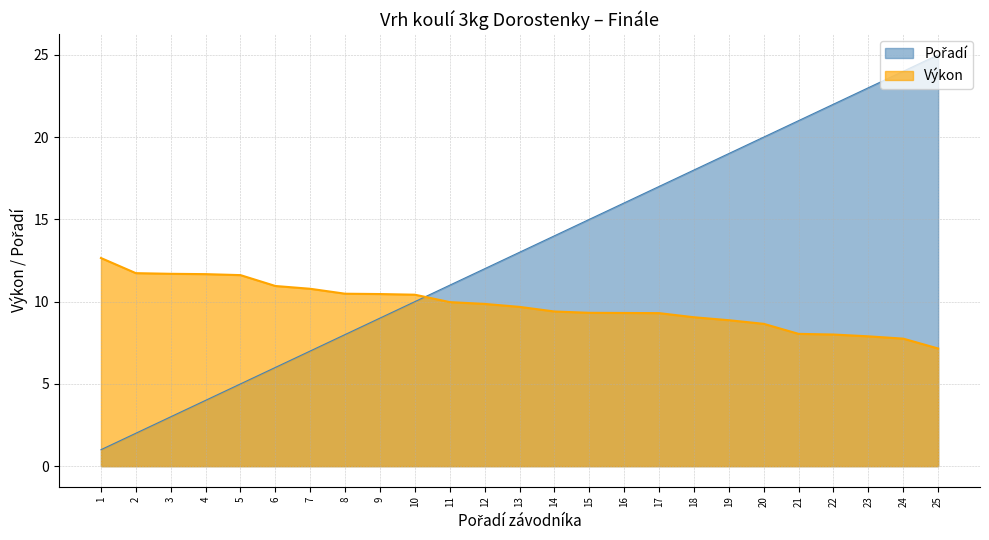

Which category has the lowest value in the Pořadí series?

1